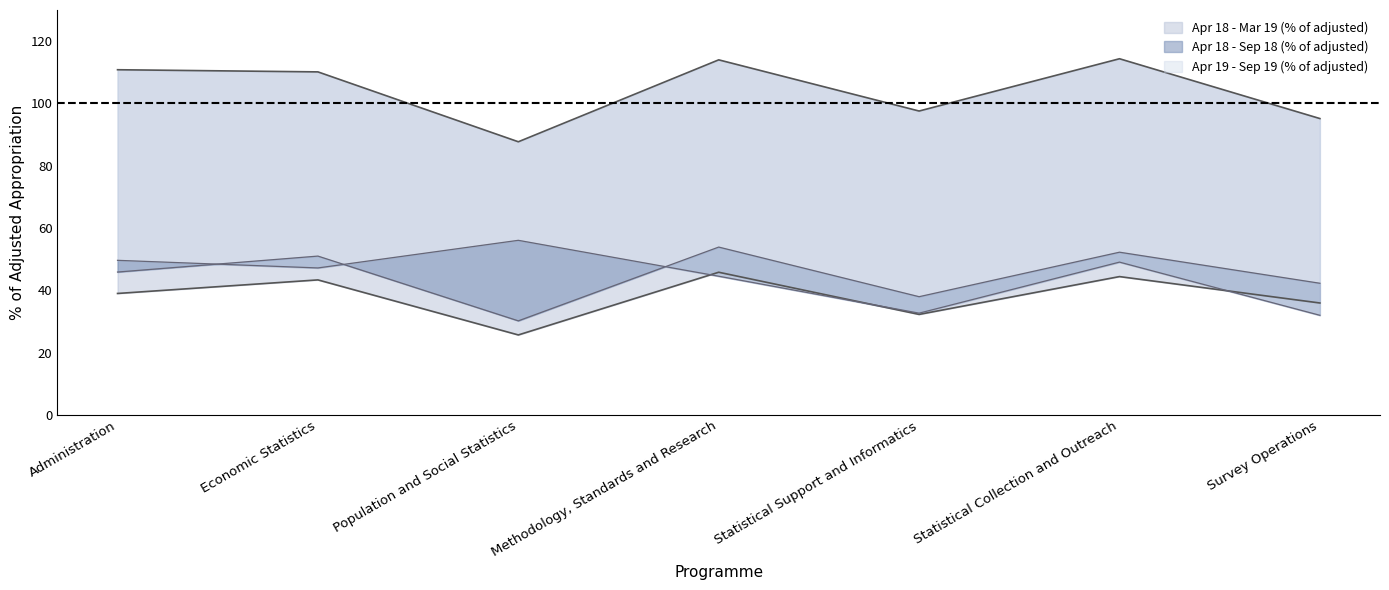

What is the difference between the Apr 18 - Mar 19 (% of adjusted) values at Statistical Support and Informatics and Survey Operations?

2.4